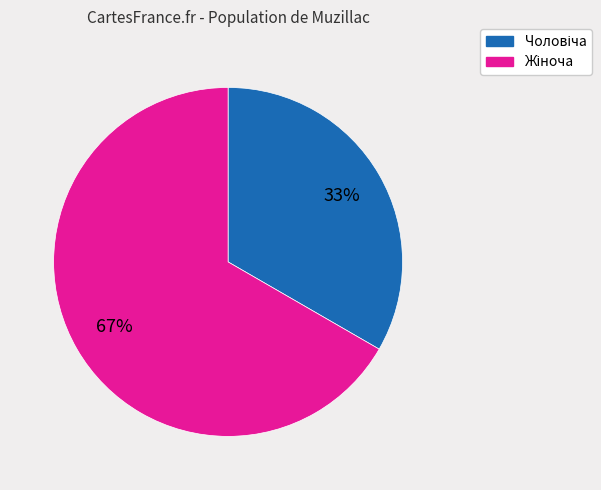

Is there a majority slice in this chart?

Yes